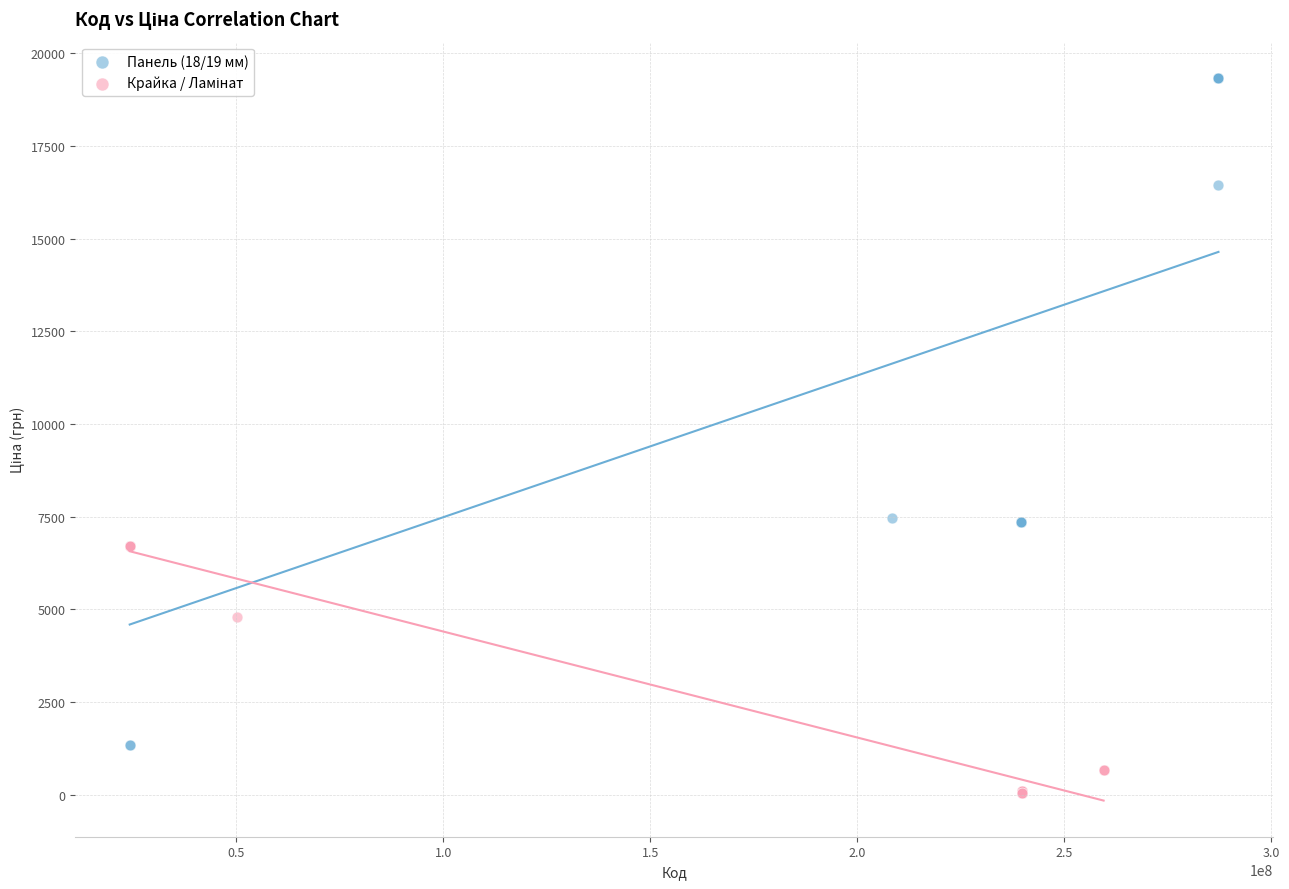

Which series reaches the maximum Y coordinate?

Панель (18/19 мм)